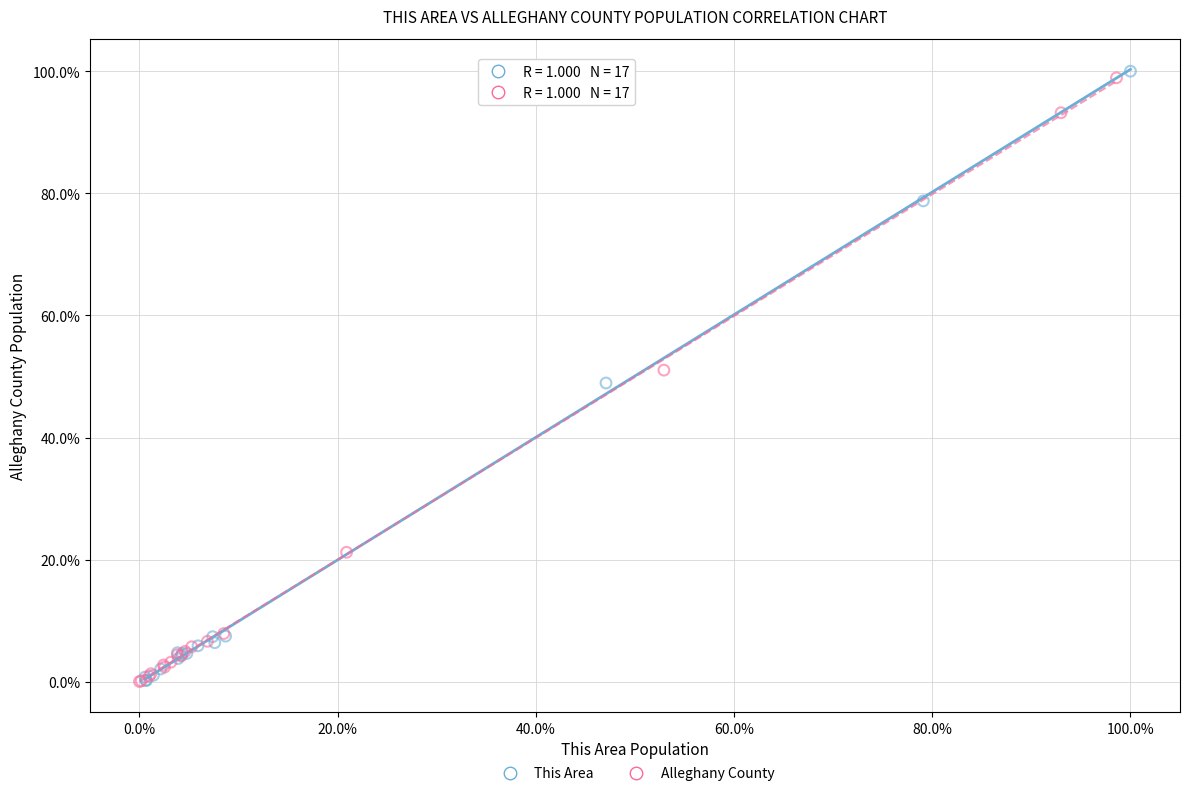

What are all the series names shown in the legend?

This Area, Alleghany County